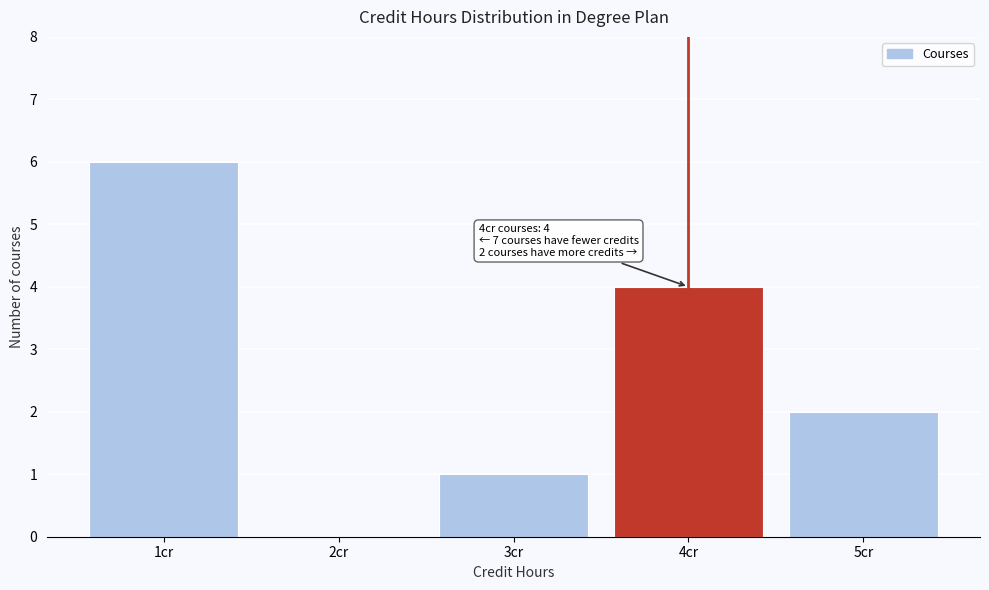

Over which range of the x-axis is the bar tallest?

0.5 to 1.5